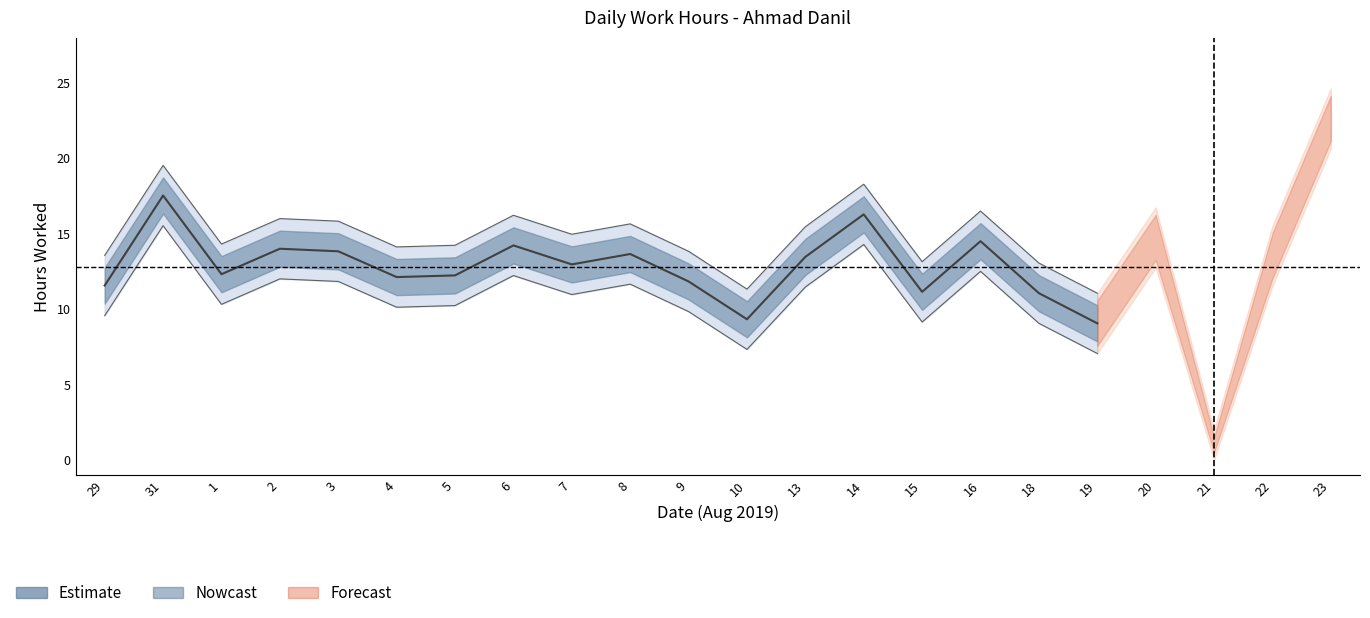

What is the highest value of the Low_upper series?

24.7